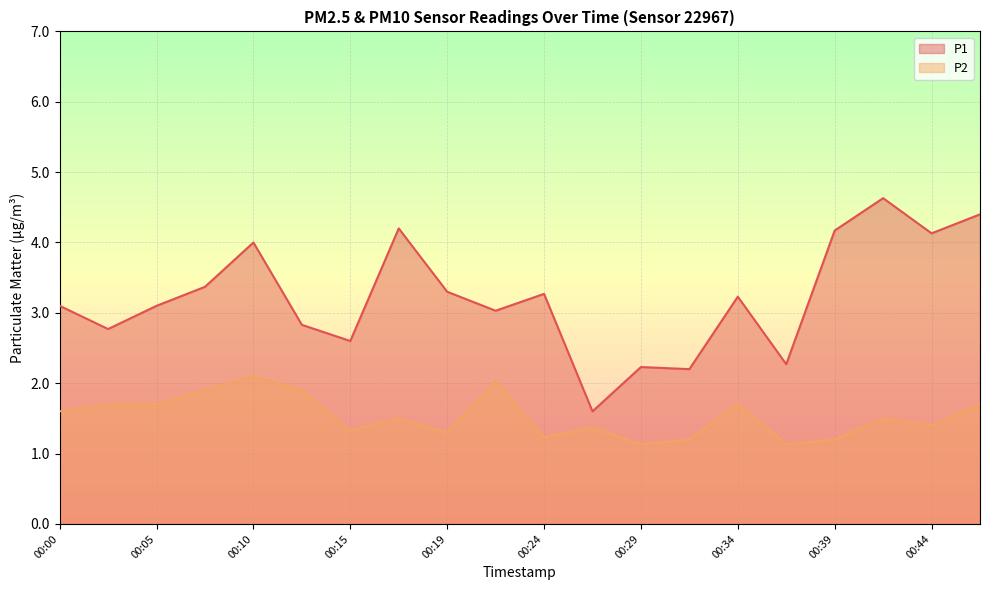

Reading left to right, extract all data points from this chart.

P1: 3.1	2.8	3.1	3.4	4.0	2.8	2.6	4.2	3.3	3.0	3.3	1.6	2.2	2.2	3.2	2.3	4.2	4.6	4.1	4.4
P2: 1.6	1.7	1.7	1.9	2.1	1.9	1.3	1.5	1.3	2.0	1.2	1.4	1.1	1.2	1.7	1.1	1.2	1.5	1.4	1.7